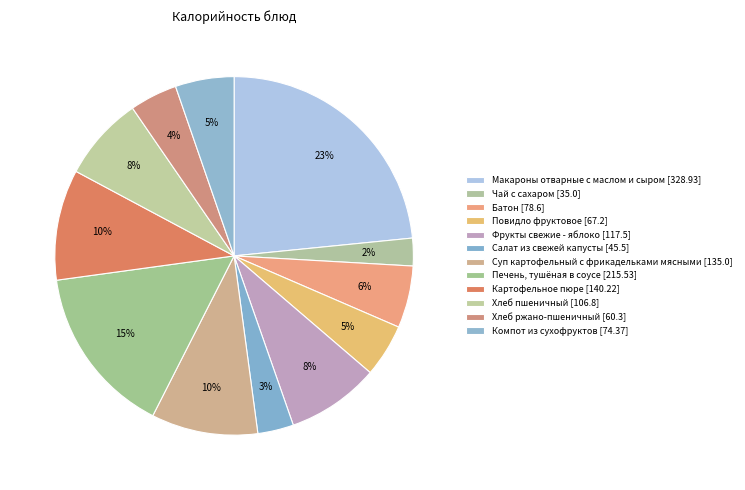

What is the total percentage of Салат из свежей капусты and Макароны отварные с маслом и сыром?

26.7%